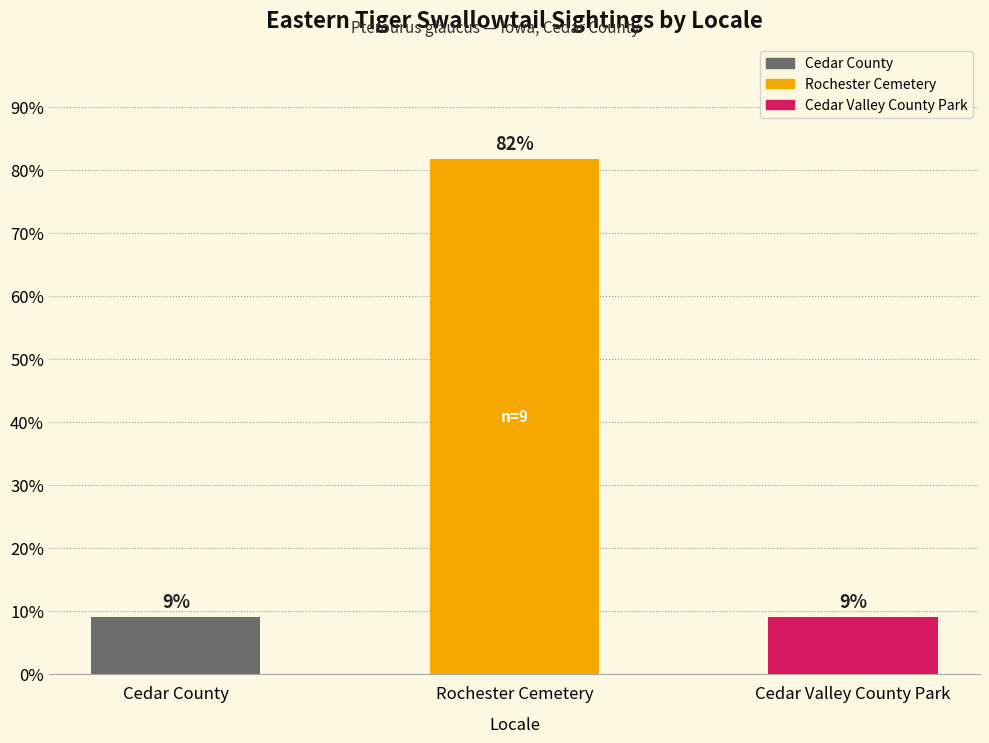

Does the chart contain any negative values?

No